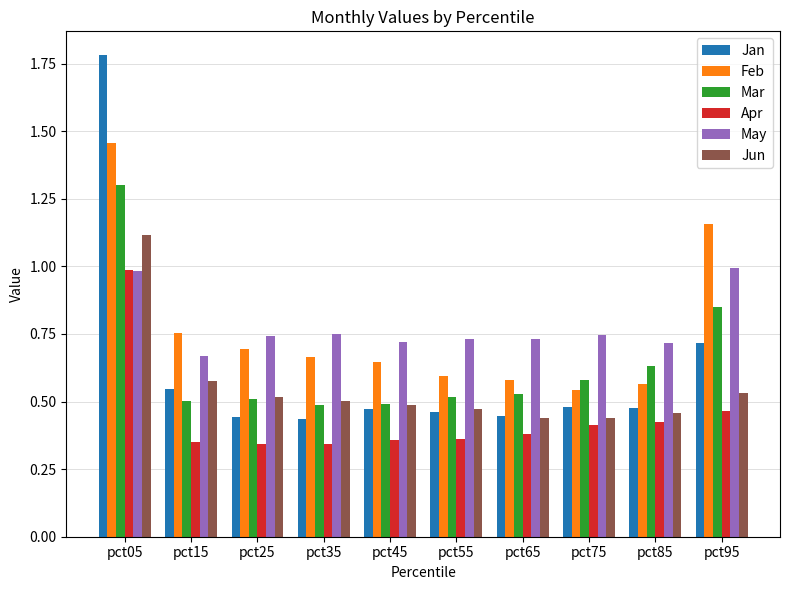

At which label is May closest to 0?

pct15